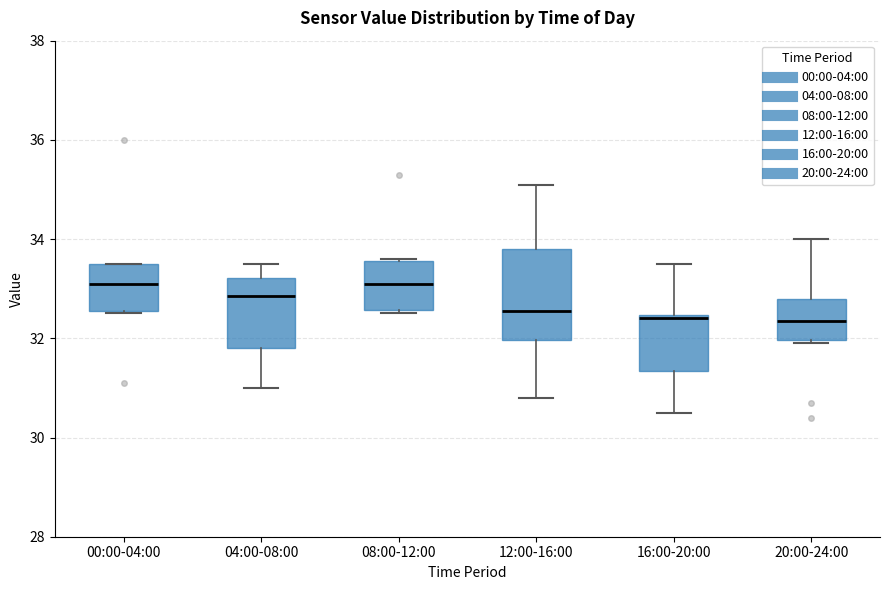

Reading left to right, transcribe this box plot: for each box, give where its median line is, the range the box spans, and where its two whiskers end, as read against the y-axis. The values are not printed on the chart, so give them approximately, as read against the axis.

00:00-04:00: median 33.2, box 32.6 to 33.6, whiskers 32.6 to 33.6
04:00-08:00: median 32.8, box 31.8 to 33.2, whiskers 31.0 to 33.6
08:00-12:00: median 33.2, box 32.6 to 33.6, whiskers 32.6 (just below the box's lower edge) to 33.6
12:00-16:00: median 32.6, box 32.0 to 33.8, whiskers 30.8 to 35.2
16:00-20:00: median 32.4 (just below the box's upper edge), box 31.4 to 32.4, whiskers 30.6 to 33.6
20:00-24:00: median 32.4, box 32.0 to 32.8, whiskers 32.0 (just below the box's lower edge) to 34.0